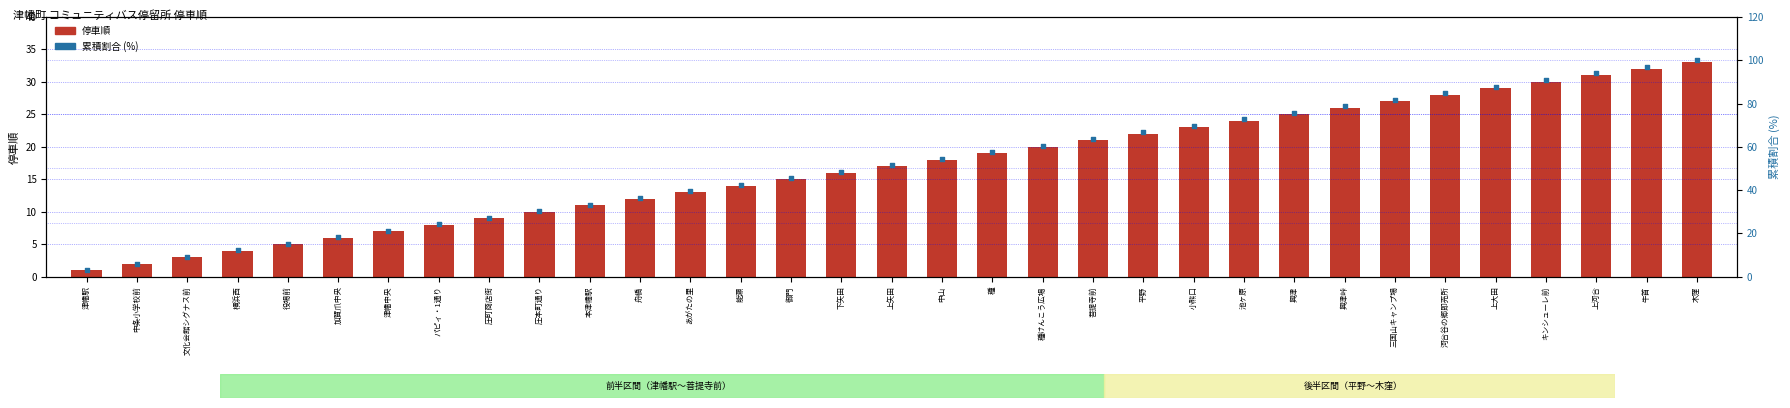

Is the value of 累積割合 (%) at 中条小学校前 greater than the value of 停車順 at 文化会館シグナス前?

Yes